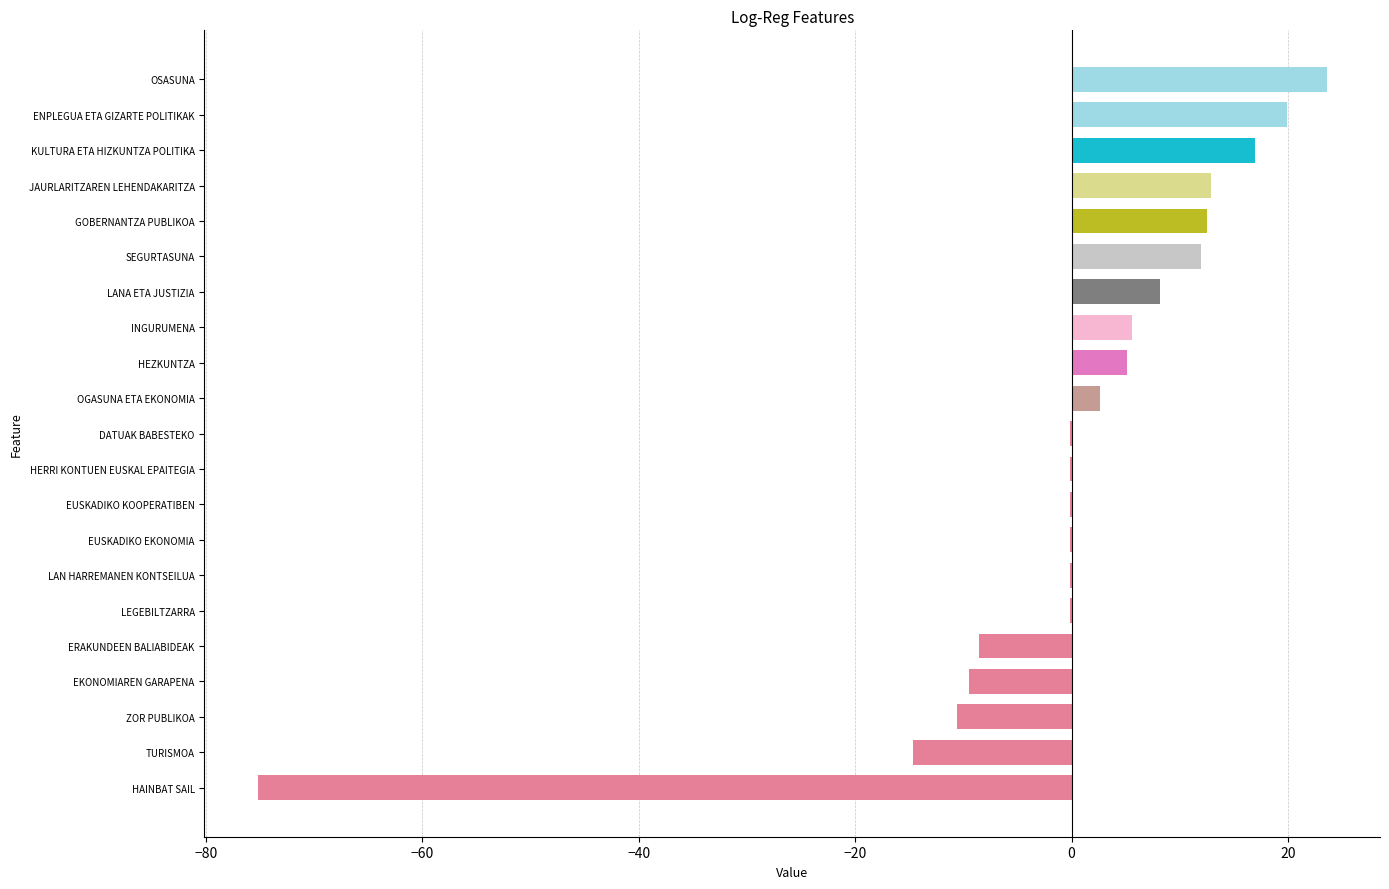

What is the sum of the values at ENPLEGUA ETA GIZARTE POLITIKAK and TURISMOA?

5.2